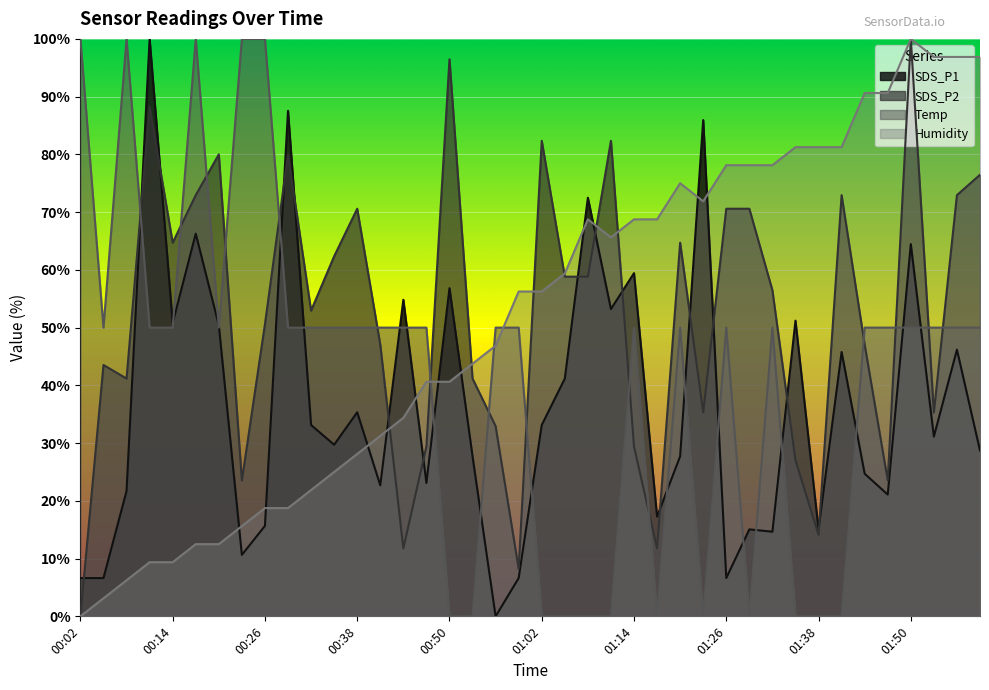

What is the value of the Temp point at the 31st from the left?

50.0